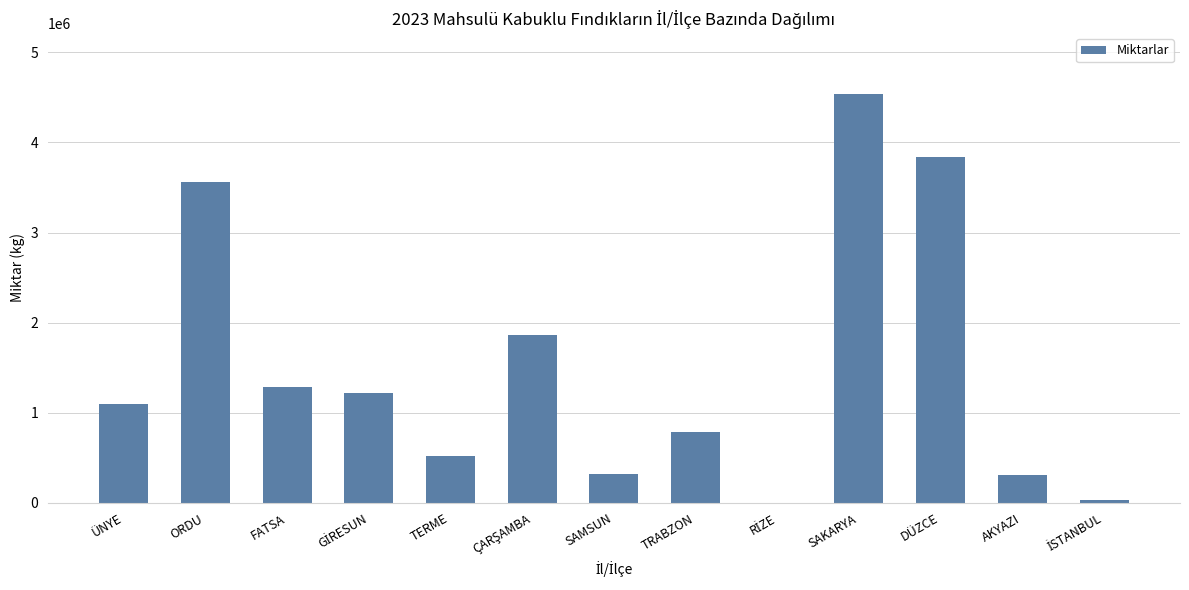

What is the sum of the values at ÜNYE and TRABZON?

1877221